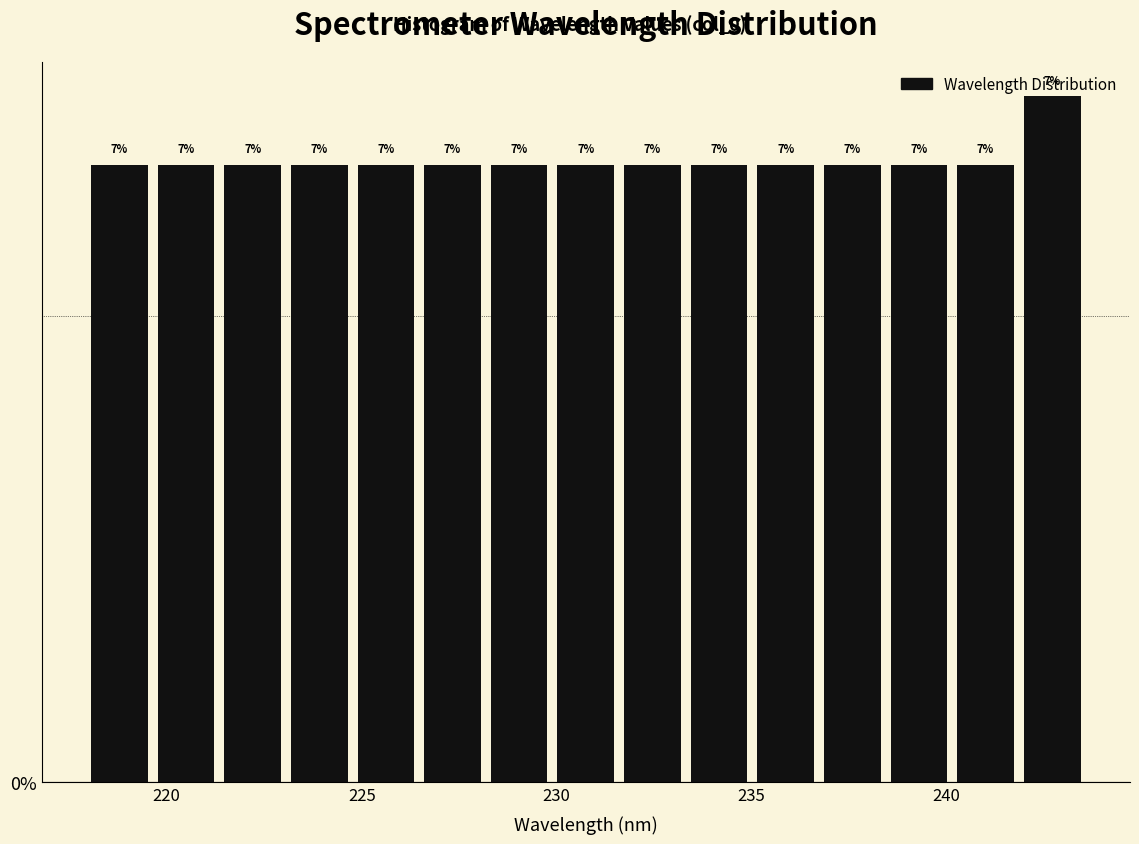

Read against the x-axis, roughly where is the centre of the tallest bar?

242.5